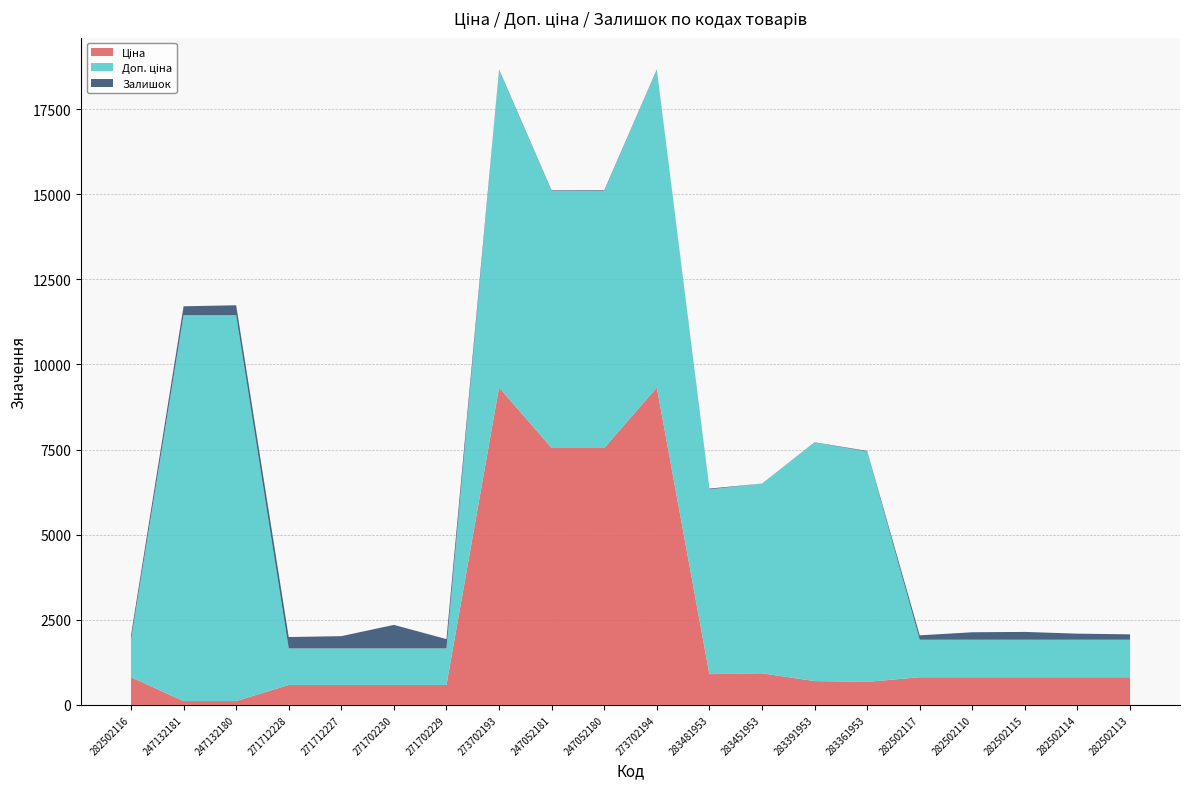

Reading left to right, list all the values displayed in this chart.

Ціна: 813.0	113.3	113.3	586.0	586.0	586.0	586.0	9321.4	7545.9	7545.9	9321.4	904.3	928.3	700.4	676.4	813.0	813.0	813.0	813.0	813.0
Доп. ціна: 1101.8	11334.0	11334.0	1074.5	1074.5	1074.5	1074.5	9321.4	7545.9	7545.9	9321.4	5425.9	5569.9	7004.3	6764.4	1101.8	1101.8	1101.8	1101.8	1101.8
Залишок: 125.0	260.0	290.0	333.0	359.0	690.0	272.0	19.0	19.0	21.0	18.0	24.0	2.0	8.0	19.0	129.0	219.0	229.0	178.0	158.0